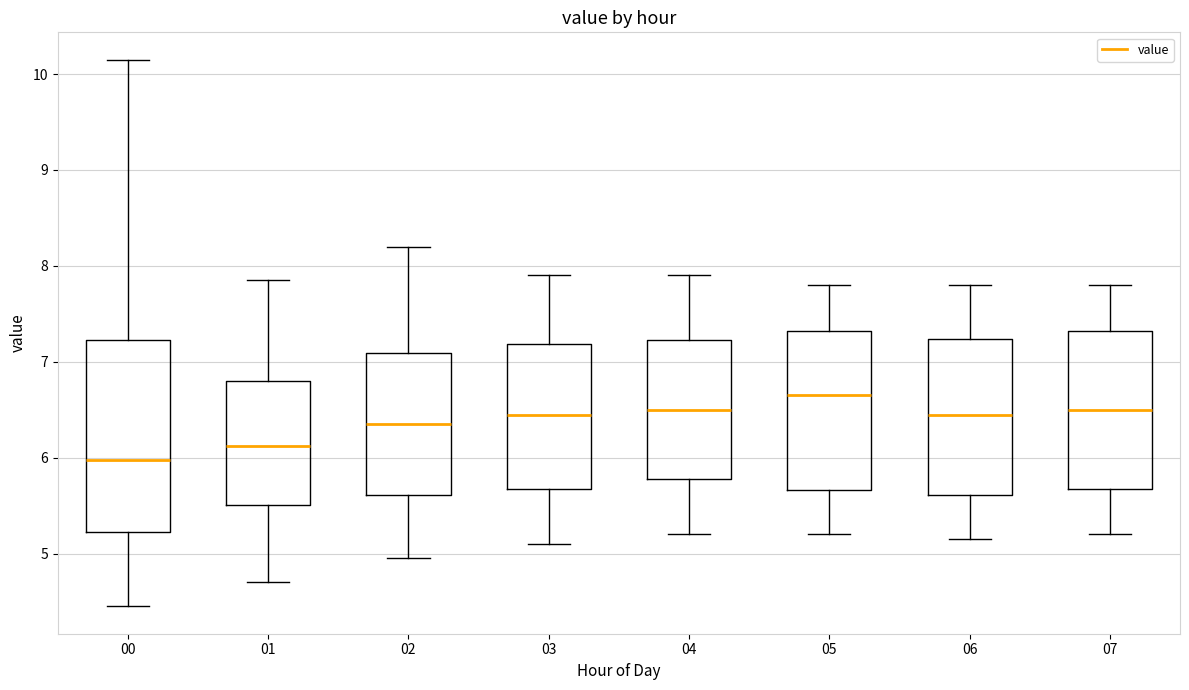

Reading left to right, transcribe this box plot: for each box, give where its median line is, the range the box spans, and where its two whiskers end, as read against the y-axis. The values are not printed on the chart, so give them approximately, as read against the axis.

00: median 6.0, box 5.2 to 7.2, whiskers 4.5 to 10.2
01: median 6.1, box 5.5 to 6.8, whiskers 4.7 to 7.9
02: median 6.4, box 5.6 to 7.1, whiskers 5.0 to 8.2
03: median 6.5, box 5.7 to 7.2, whiskers 5.1 to 7.9
04: median 6.5, box 5.8 to 7.2, whiskers 5.2 to 7.9
05: median 6.7, box 5.7 to 7.3, whiskers 5.2 to 7.8
06: median 6.5, box 5.6 to 7.2, whiskers 5.2 to 7.8
07: median 6.5, box 5.7 to 7.3, whiskers 5.2 to 7.8